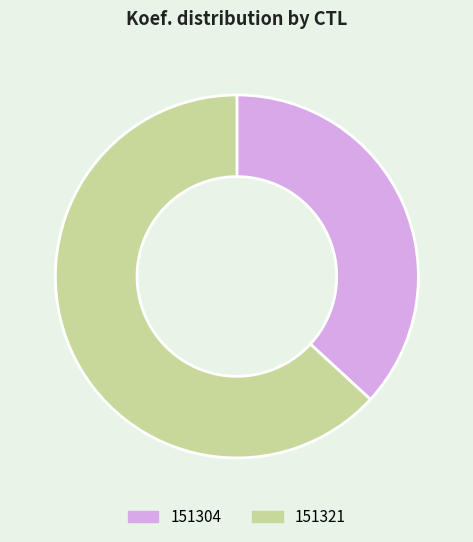

The 151321 slice represents 73% of the pie. True or false?

False